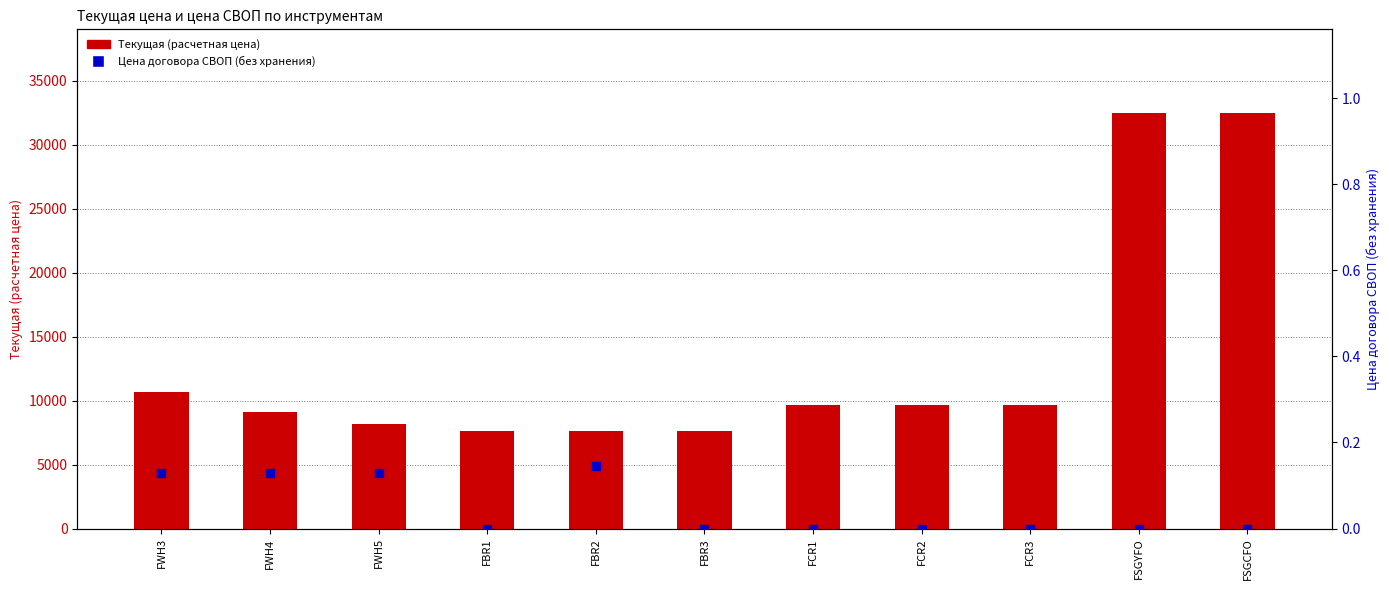

At how many categories does at least one series exceed 22233?

2